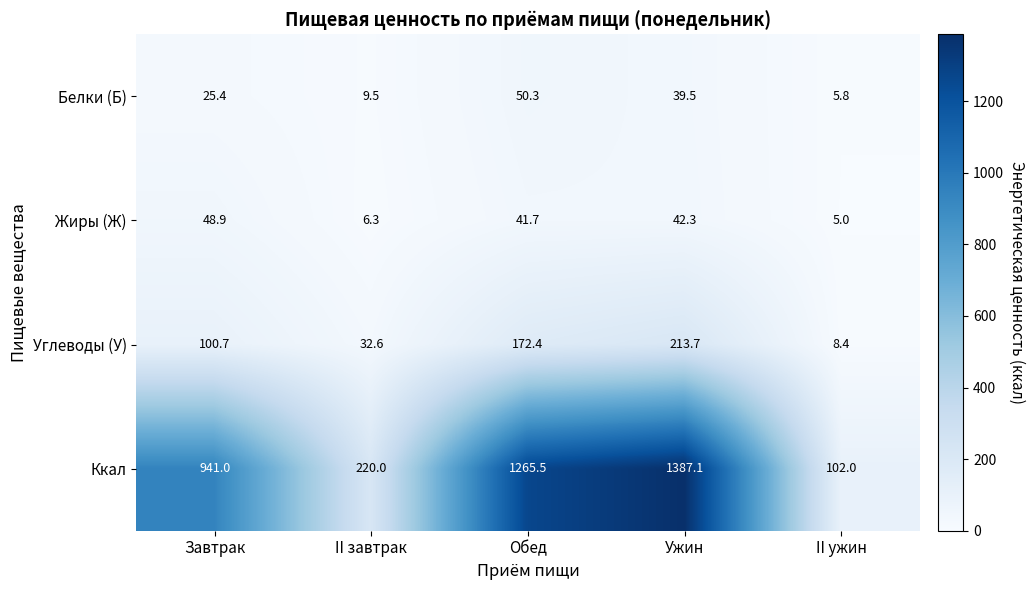

Reading left to right, list all the values displayed in this chart.

Белки (Б): Завтрак=25.4	II завтрак=9.5	Обед=50.3	Ужин=39.5	II ужин=5.8
Жиры (Ж): Завтрак=48.9	II завтрак=6.3	Обед=41.7	Ужин=42.3	II ужин=5.0
Углеводы (У): Завтрак=100.7	II завтрак=32.6	Обед=172.4	Ужин=213.7	II ужин=8.4
Ккал: Завтрак=941.0	II завтрак=220.0	Обед=1265.5	Ужин=1387.1	II ужин=102.0